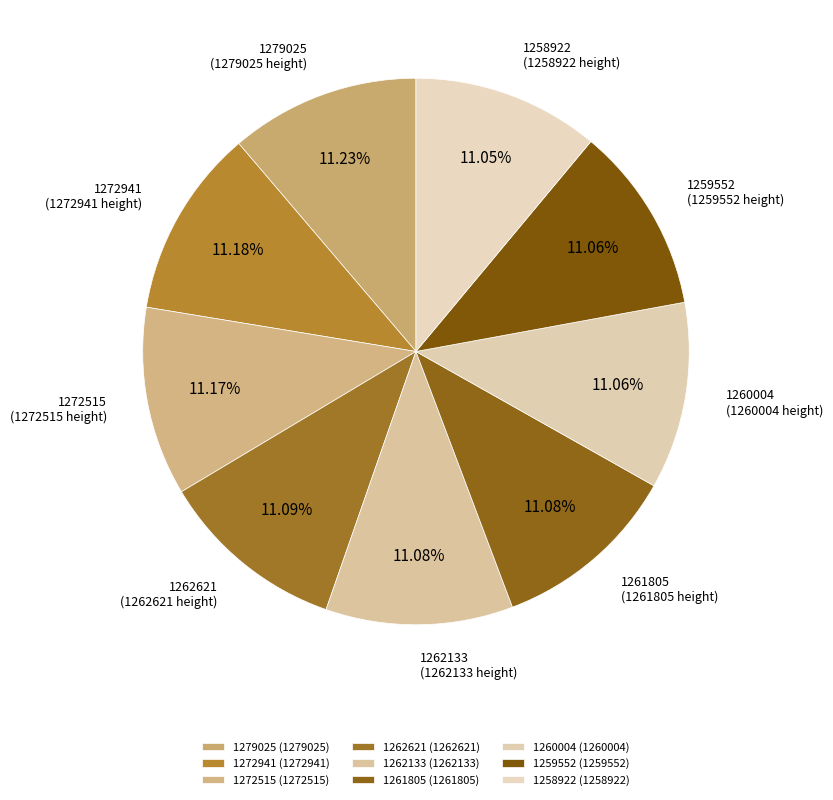

Approximately how many times larger is the value at 1272941 compared to 1258922?

1.0